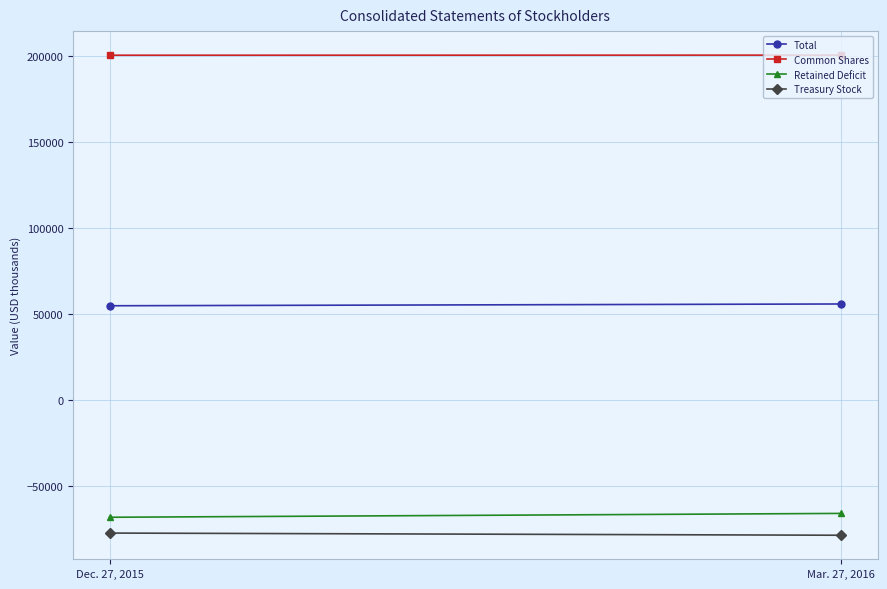

What is the value of the Retained Deficit point at the 1st from the left?

-68357